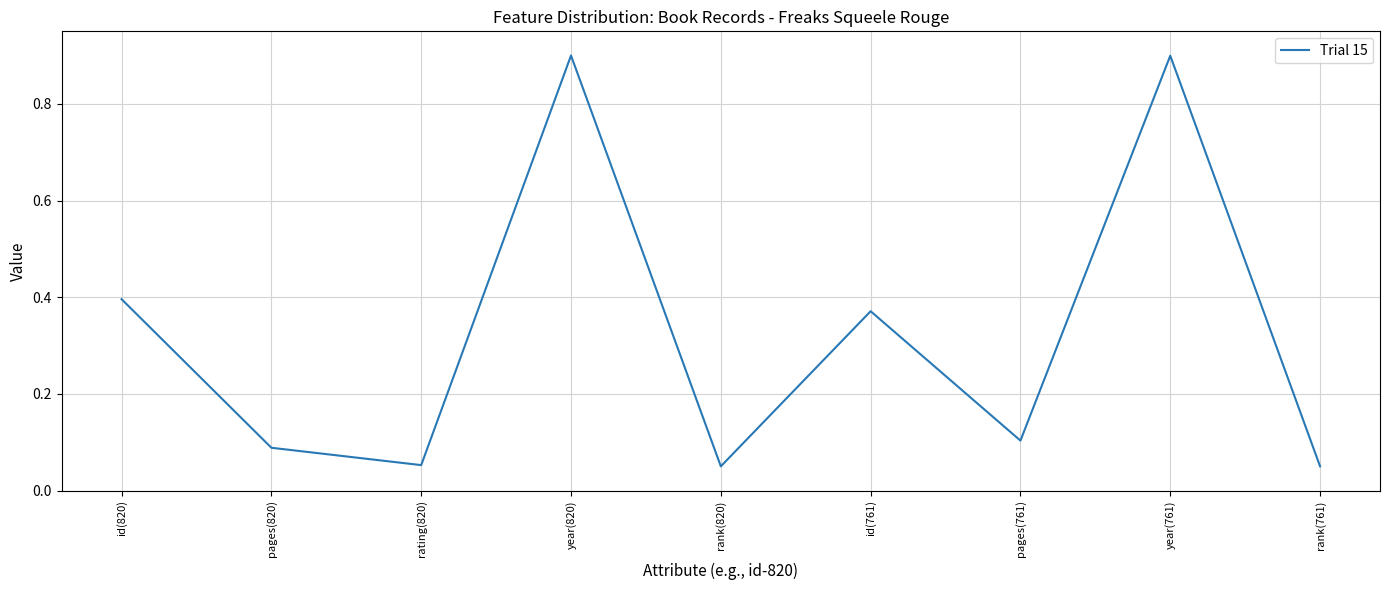

Which has a higher value, rating(820) or pages(761)?

pages(761)